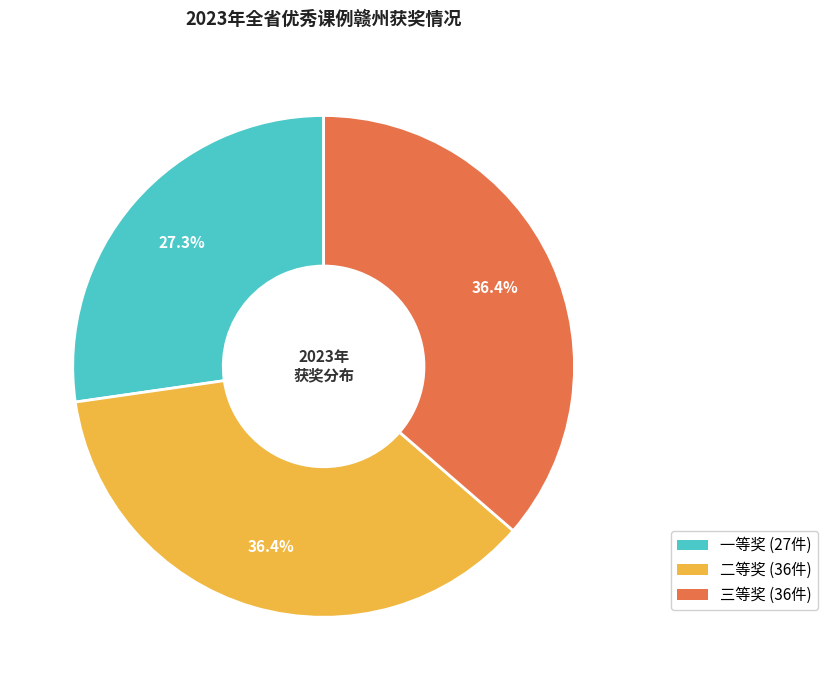

How many slices are in this pie chart?

3